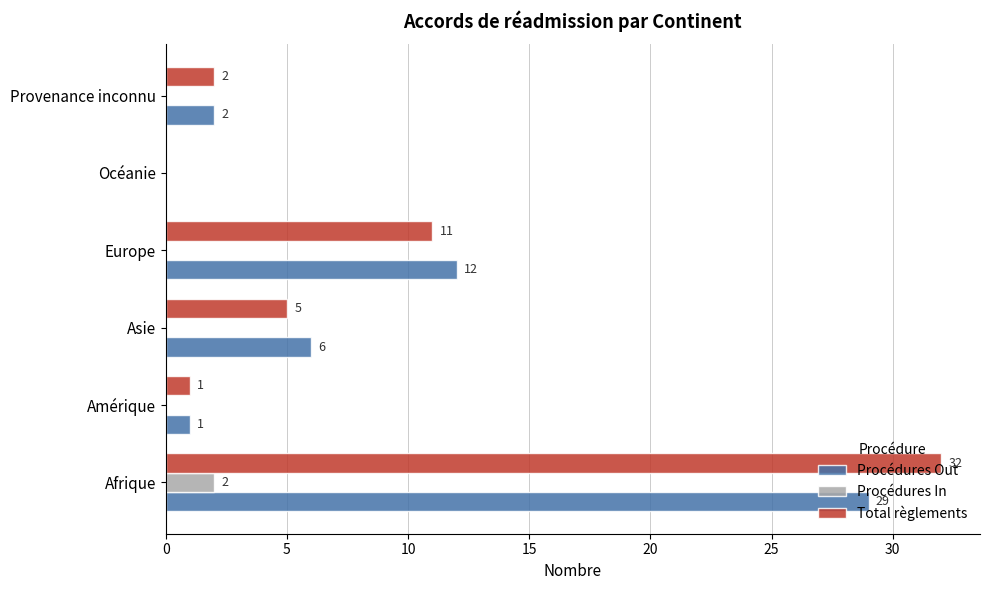

What is the sum of all Total règlements values?

51